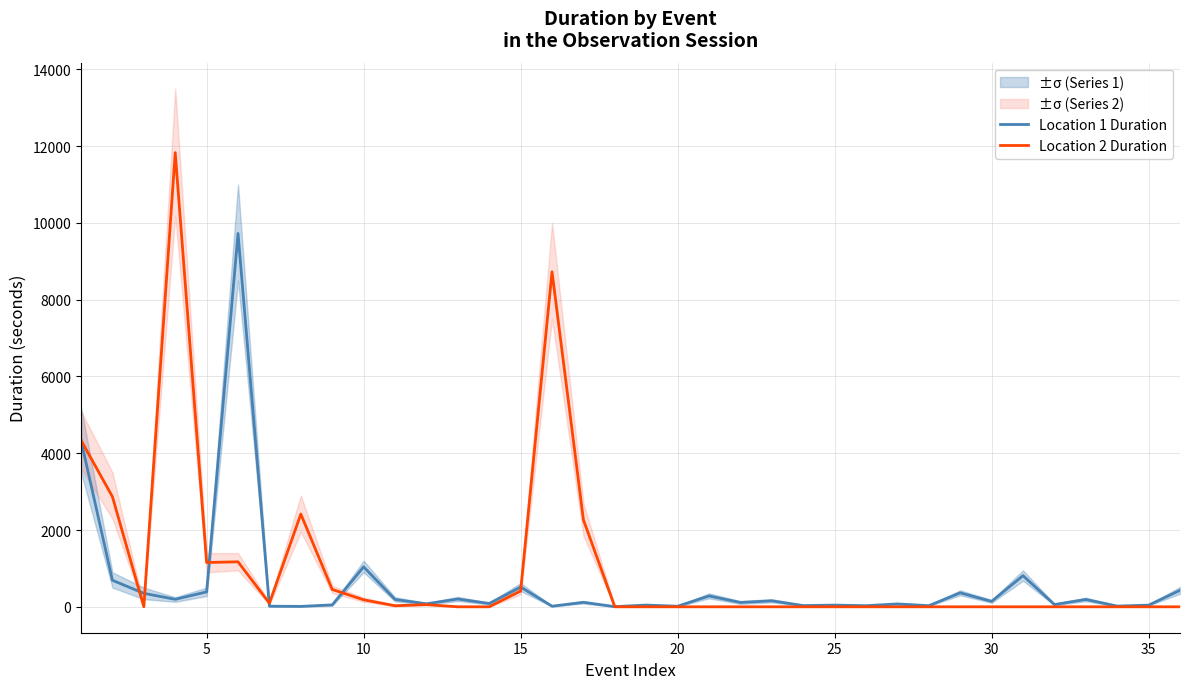

Reading right to left, list all the values displayed in this chart.

Location 1 Duration: 429.0	43.0	19.0	191.0	59.0	812.0	141.0	364.0	29.0	75.0	29.0	44.0	32.0	156.0	113.0	283.0	15.0	45.0	4.0	117.0	16.0	515.0	86.0	203.0	78.0	192.0	1041.0	50.0	11.0	16.0	9726.0	389.0	195.0	351.0	691.0	4333.0
Location 2 Duration: 0.0	0.0	0.0	0.0	0.0	0.0	0.0	0.0	0.0	0.0	0.0	0.0	0.0	0.0	0.0	0.0	0.0	0.0	0.0	2267.0	8727.0	412.0	0.0	0.0	57.0	28.0	183.0	452.0	2416.0	94.0	1172.0	1155.0	11831.0	0.0	2868.0	4338.0